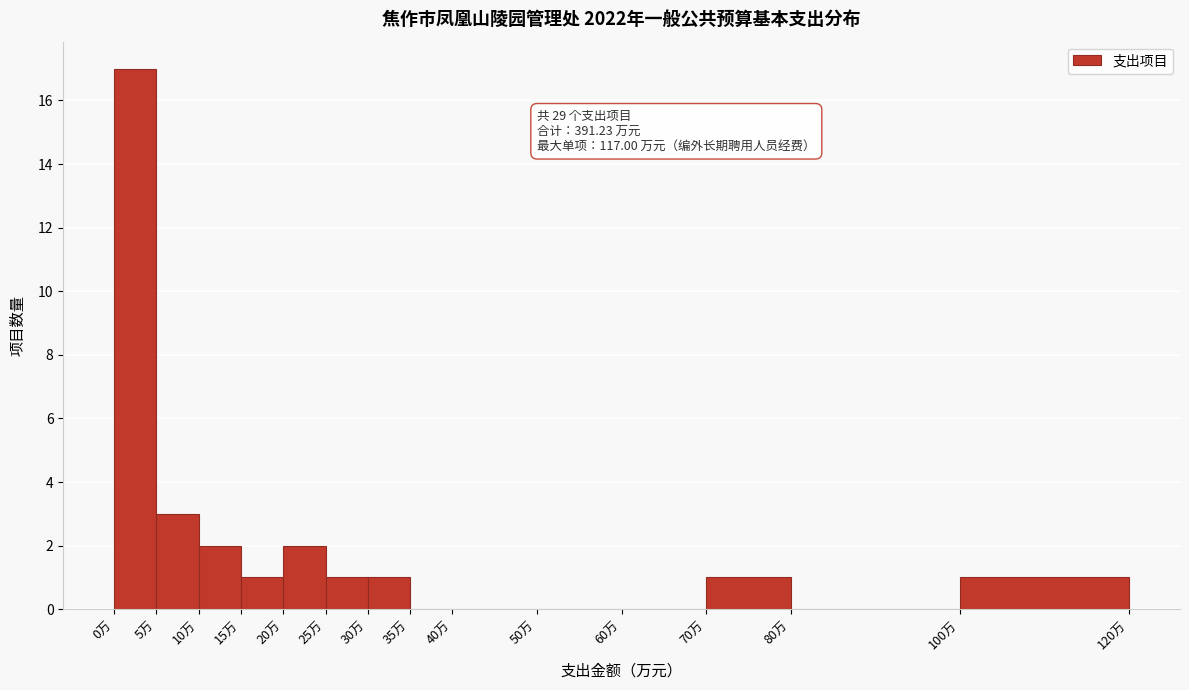

Over which range of the x-axis is the bar tallest?

0 to 5